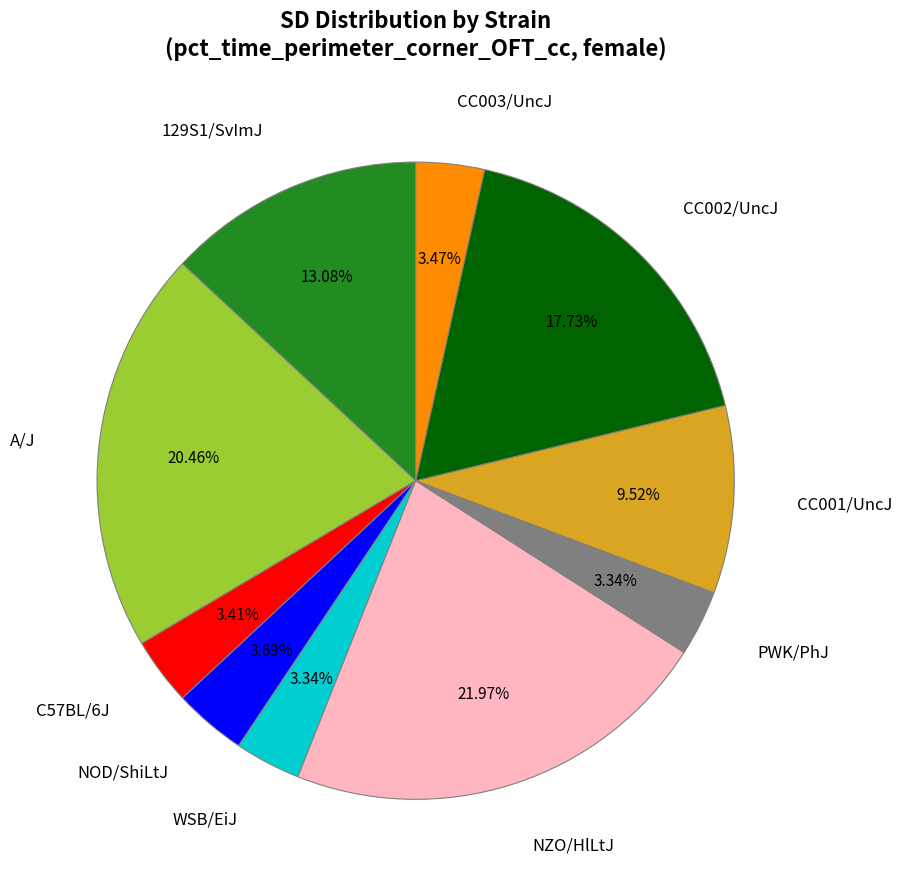

Does any single category account for the majority?

No